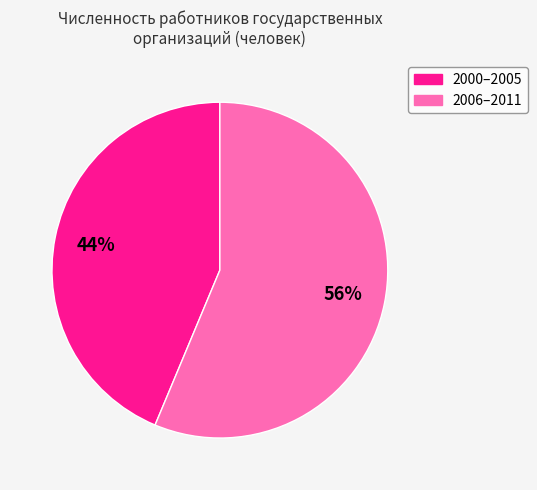

To the nearest percent, what is the average slice percentage?

50%